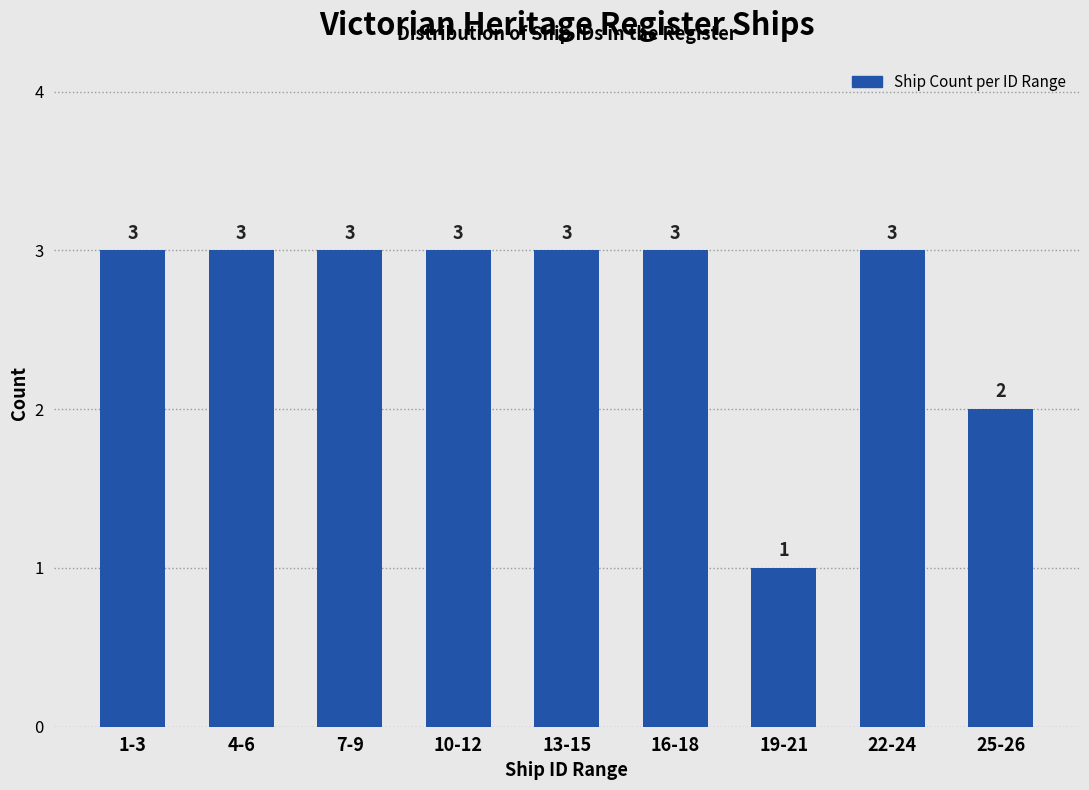

Reading right to left, transcribe all the data shown in this chart.

2	3	1	3	3	3	3	3	3